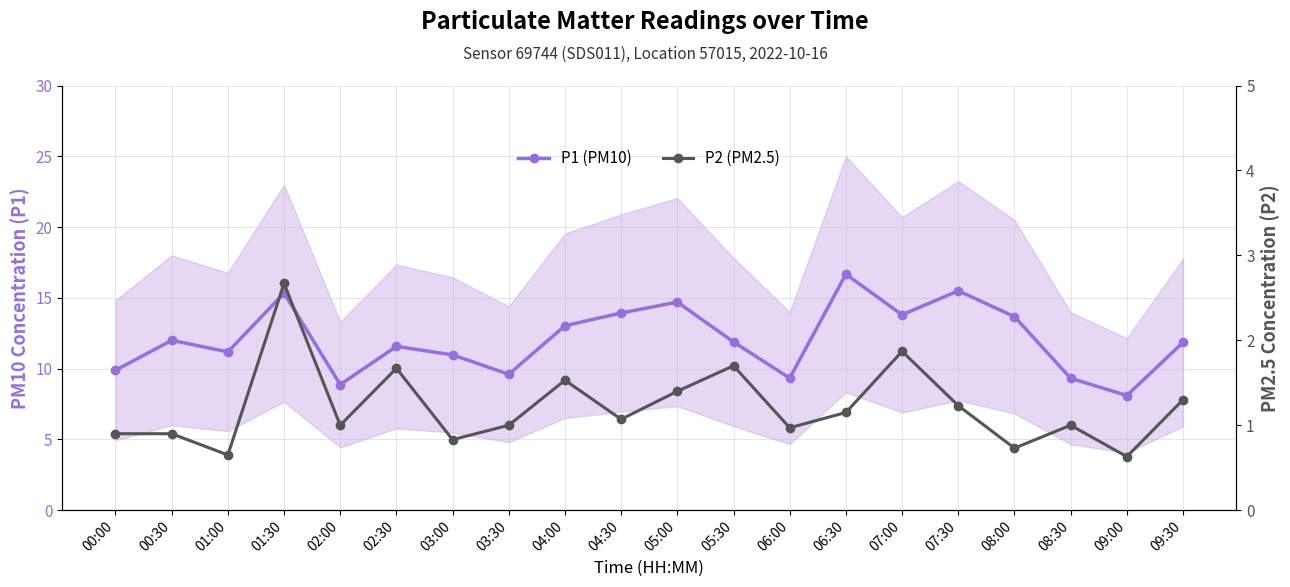

True or false: P1 (PM10) and P2 (PM2.5) intersect in this chart.

False